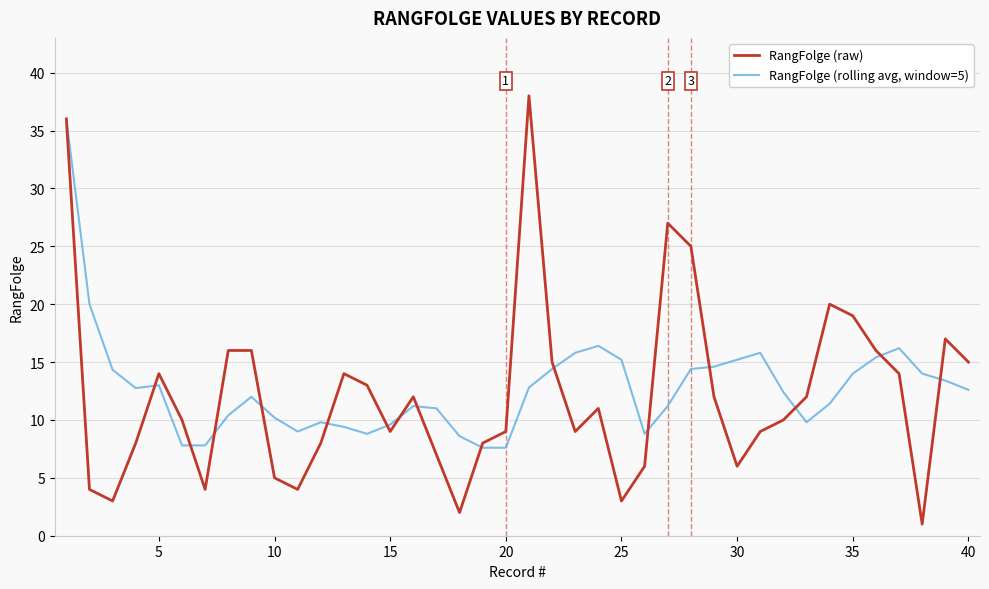

Rank the series by their average value, from highest to lowest.

RangFolge (rolling avg, window=5), RangFolge (raw)